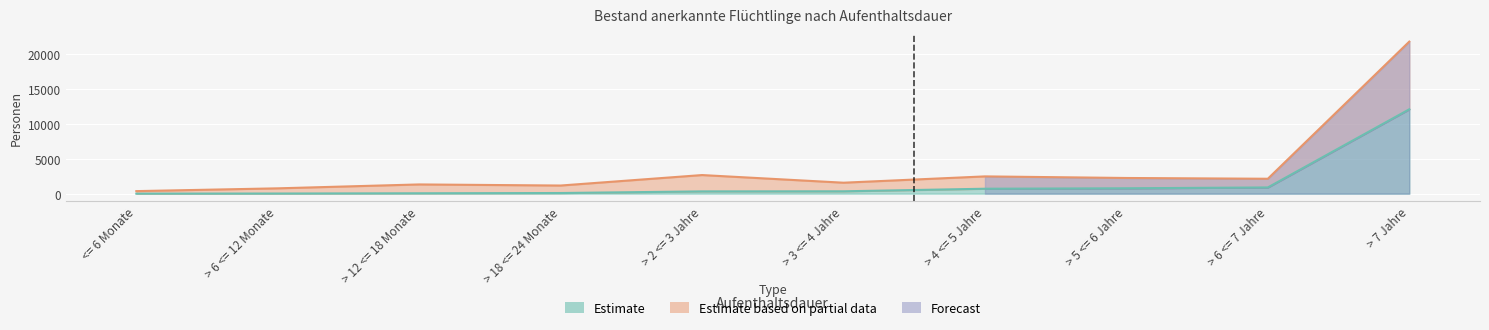

What is the difference between the Erwerbsfähige Personen values at > 6 <= 7 Jahre and > 18 <= 24 Monate?

973